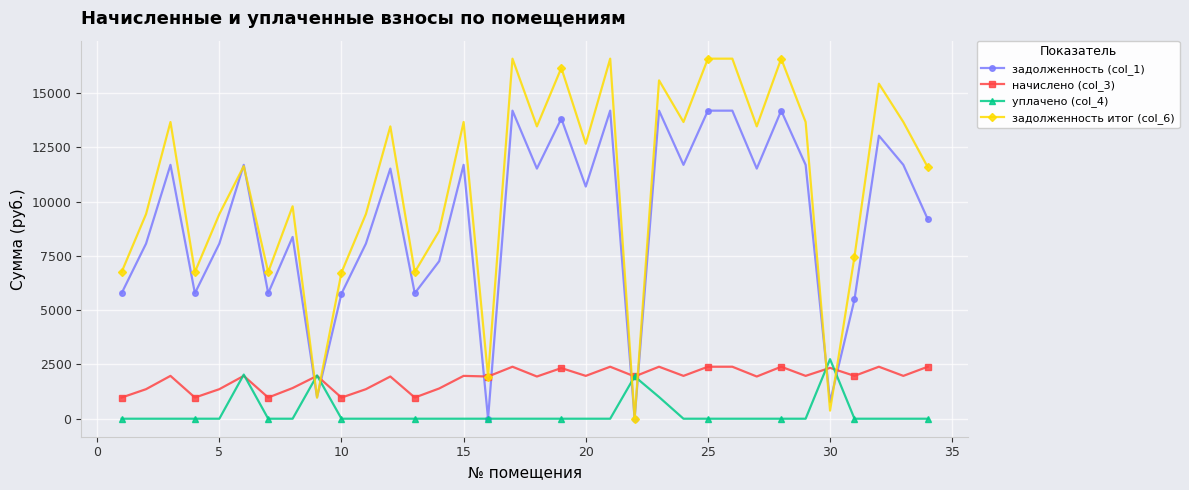

True or false: уплачено (col_4) and начислено (col_3) intersect in this chart.

True